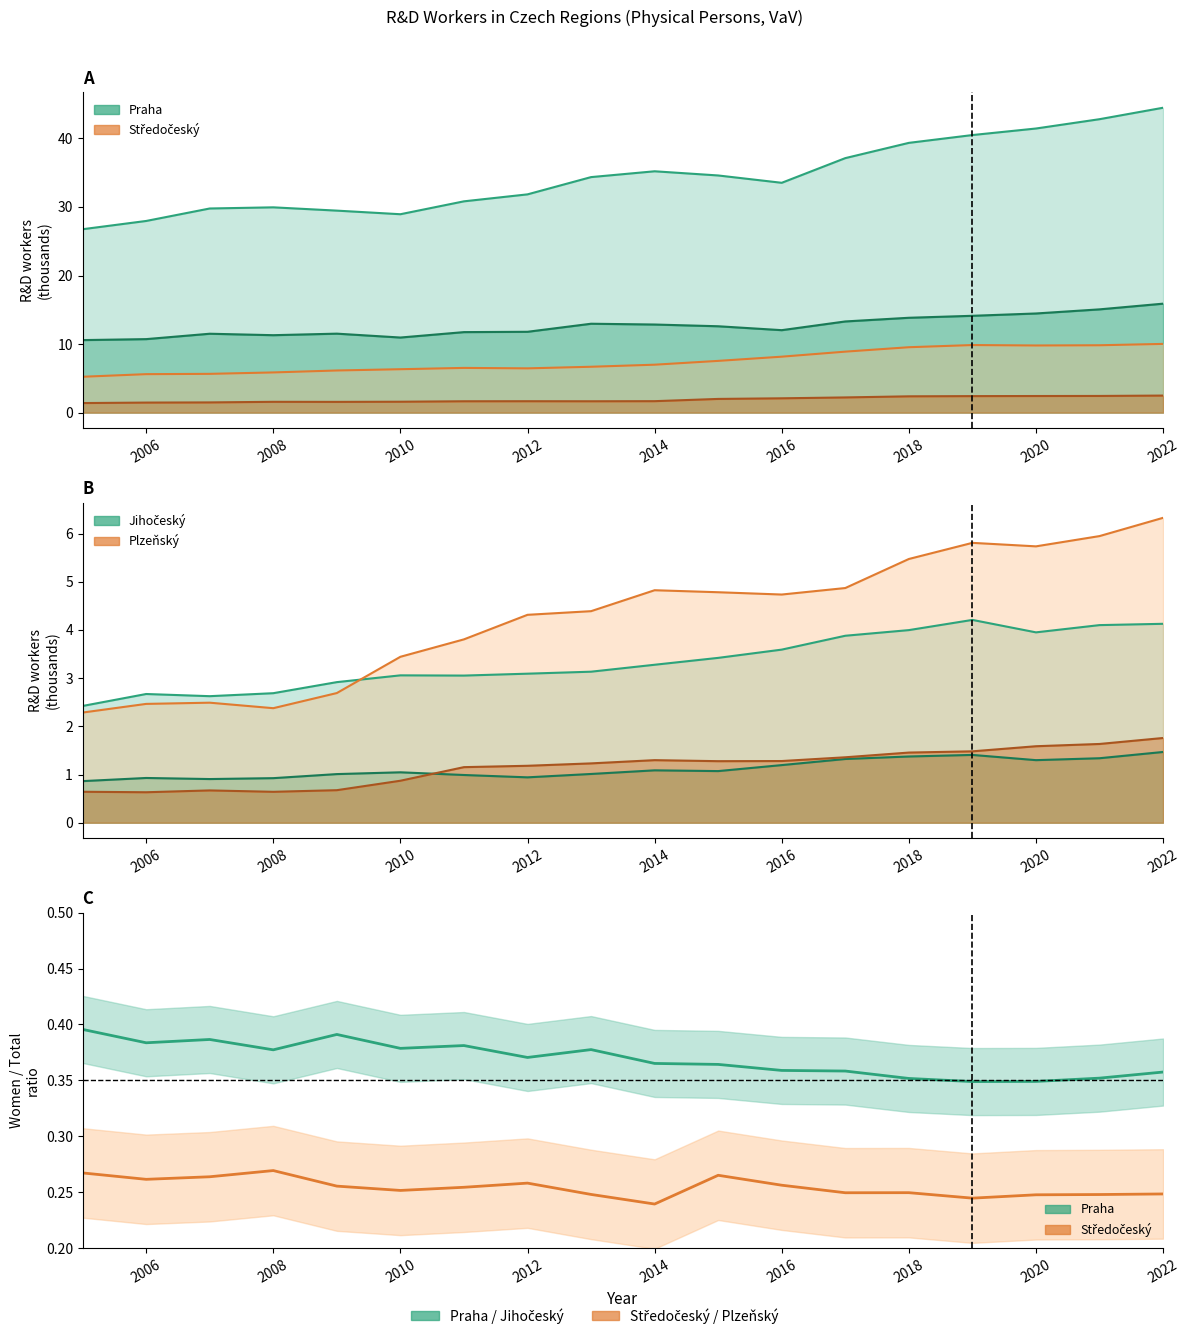

What is the sum of the Praha (women/total) values at 2006 and 2008?

0.8